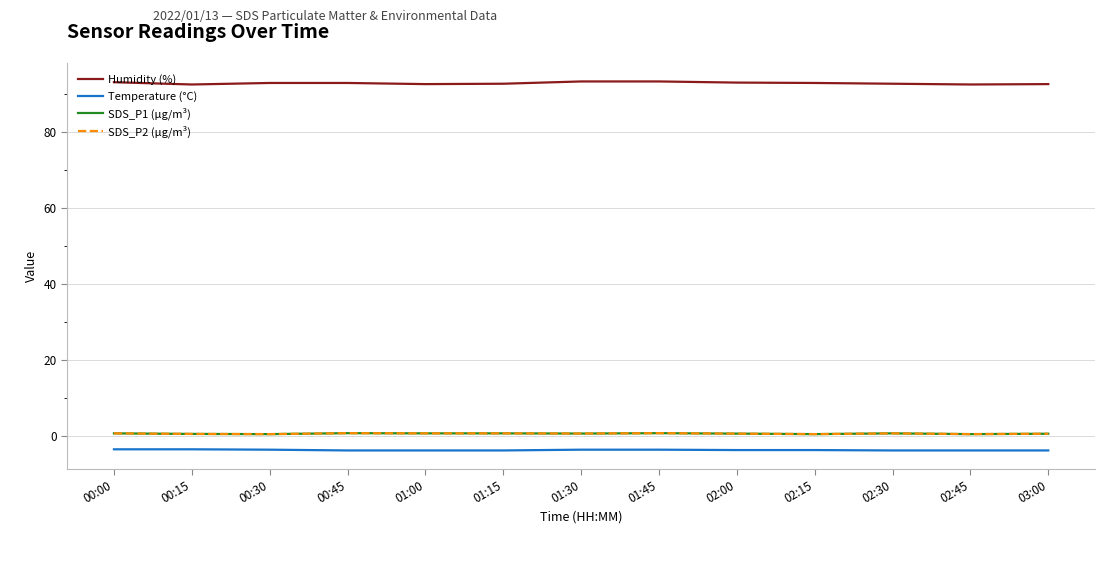

Does the chart have visible grid lines?

Yes